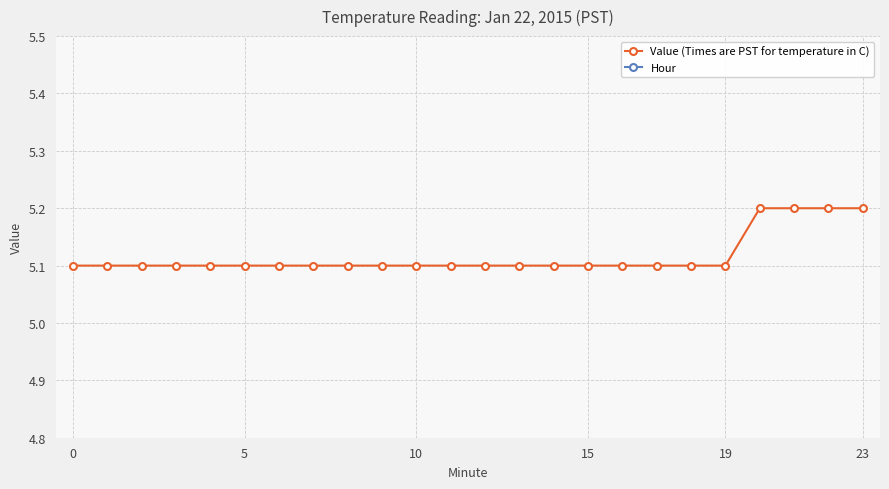

What is the difference between the maximum and second lowest values in the Value (Times are PST for temperature in C) series?

0.1